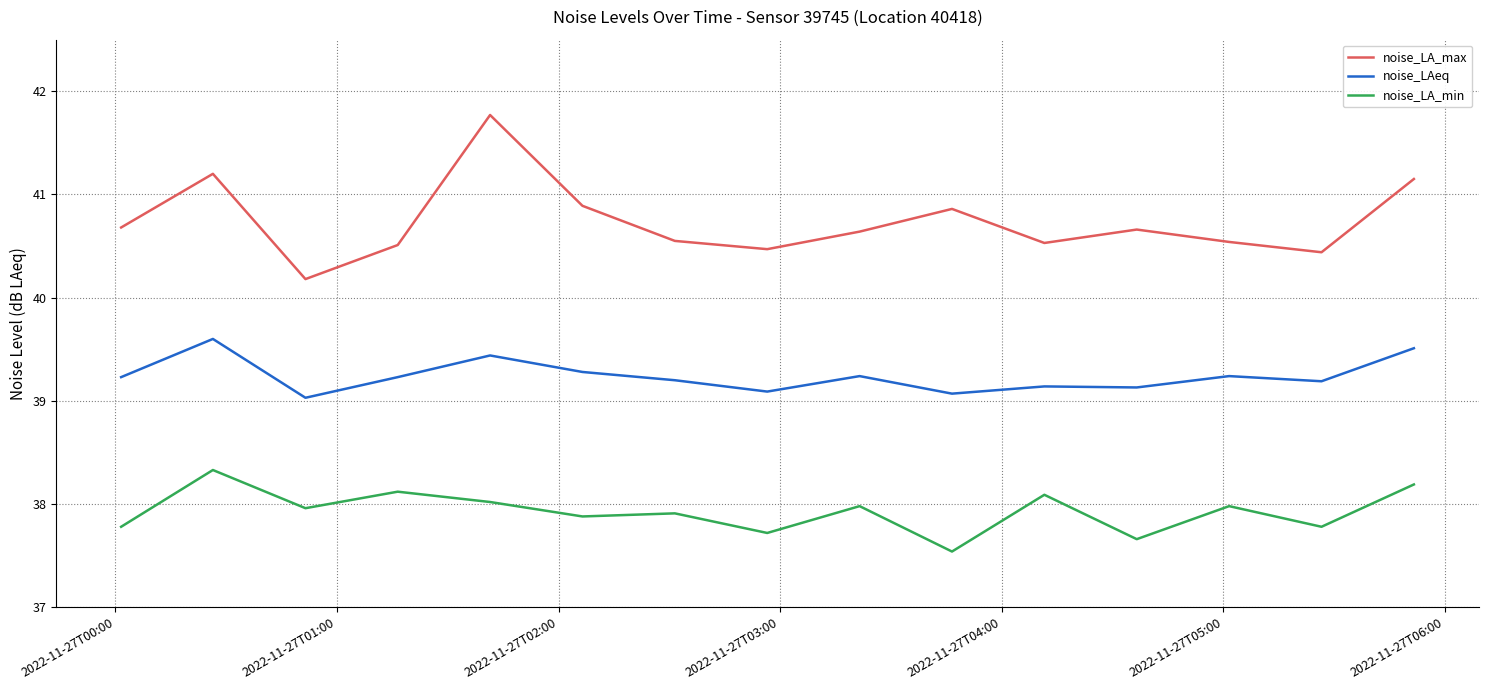

In noise_LAeq, how many points are higher than both neighbors (excluding endpoints)?

5